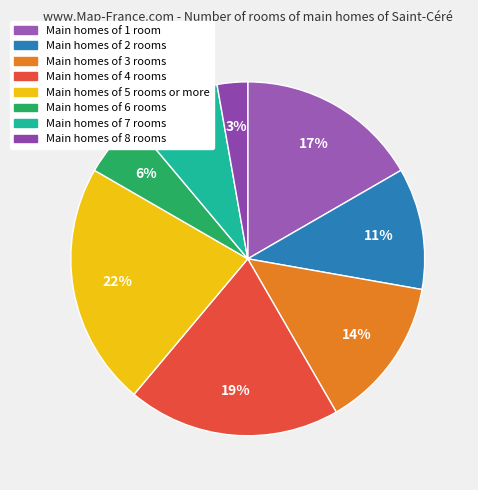

How many segments does this pie chart have?

8